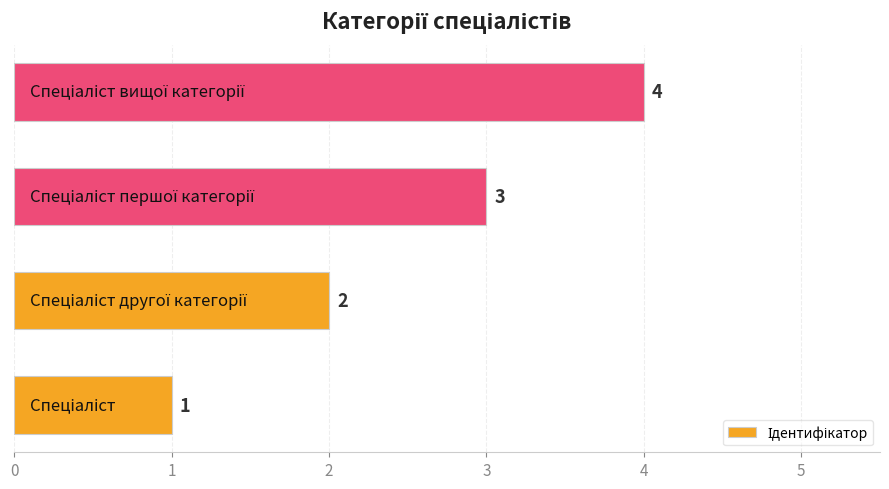

Count the values in the range 2 to 4.

3